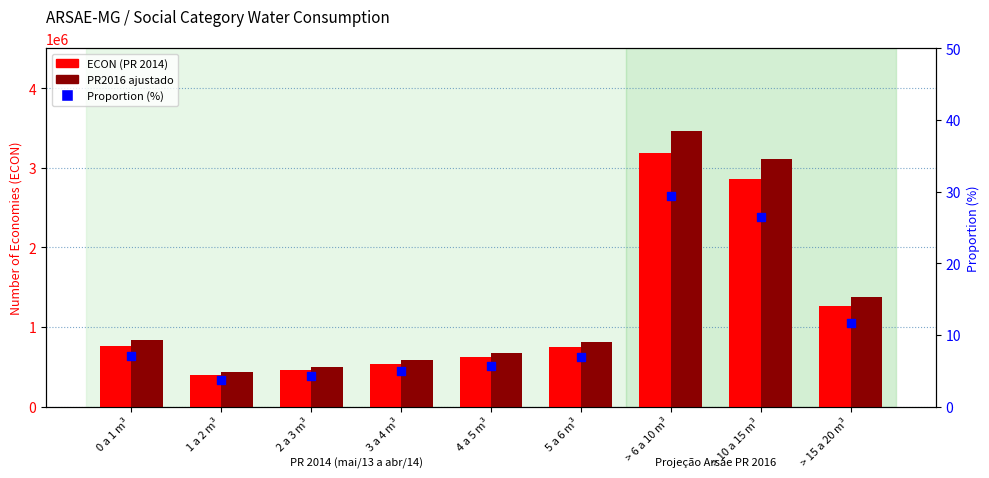

Which series has the largest Y range (max minus min)?

PR2016 ajustado